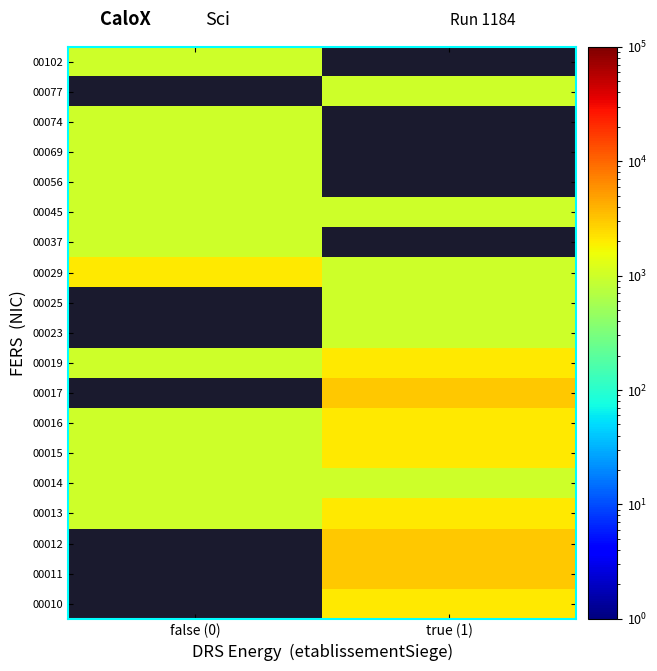

What is the difference between the highest and lowest values at true (1)?

2000.0